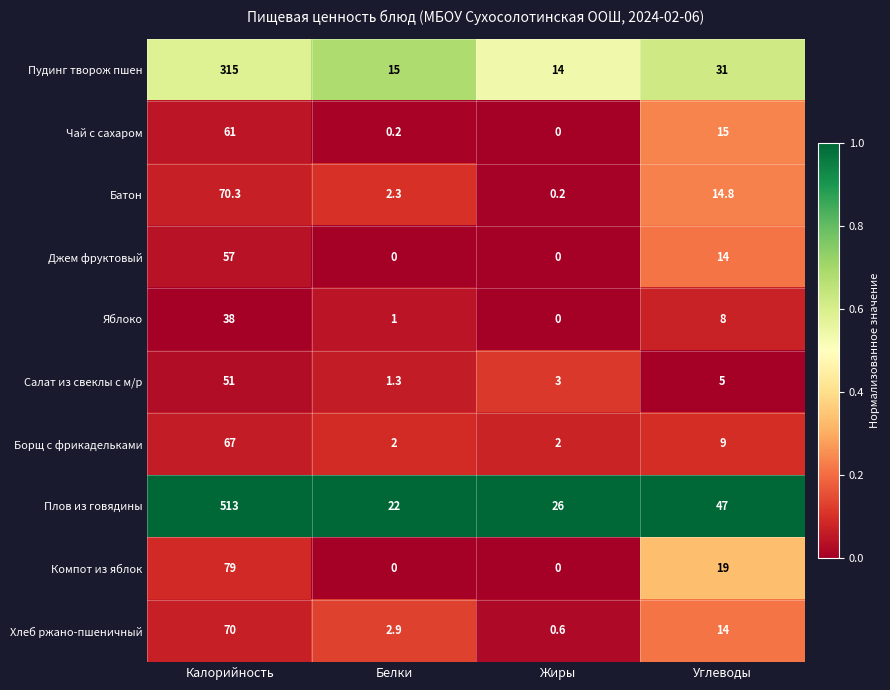

Count the number of data series in this chart.

10